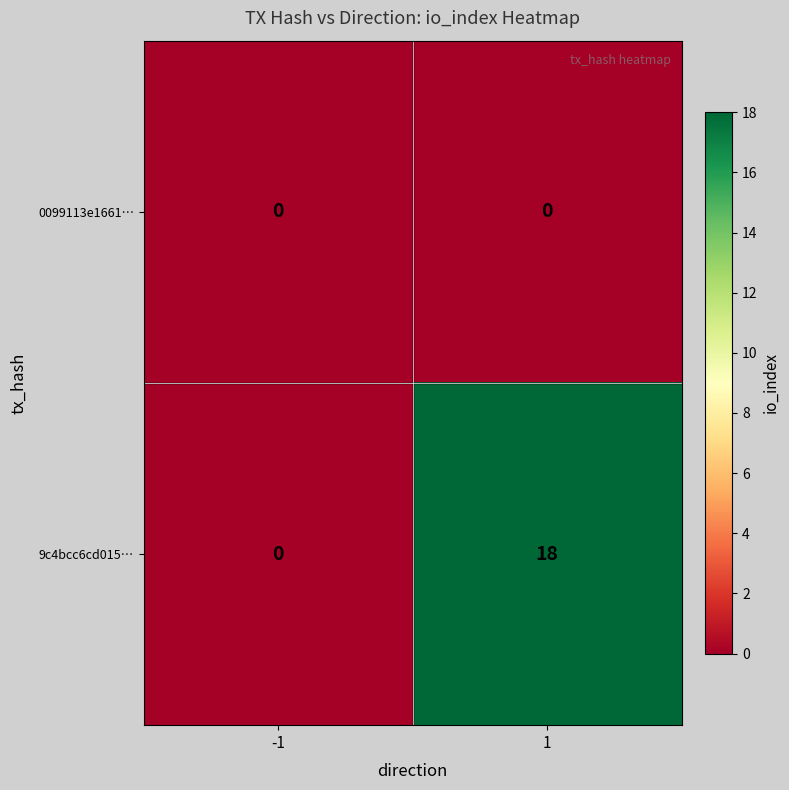

At how many categories does at least one series exceed 1?

1